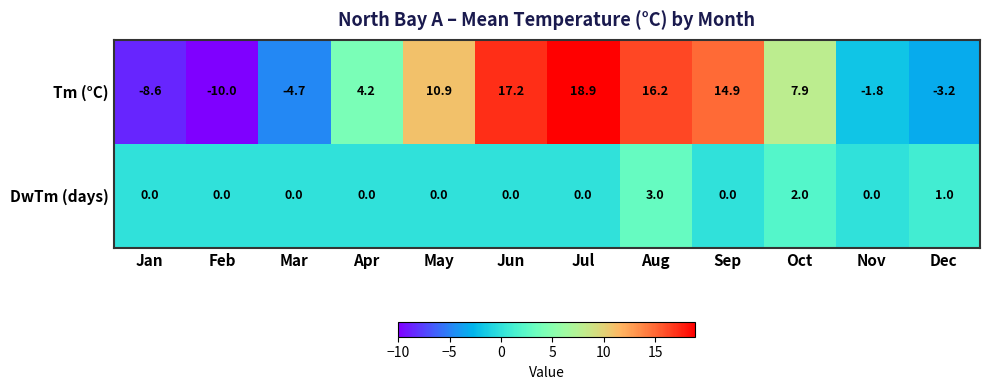

How many data points does each series have?

12